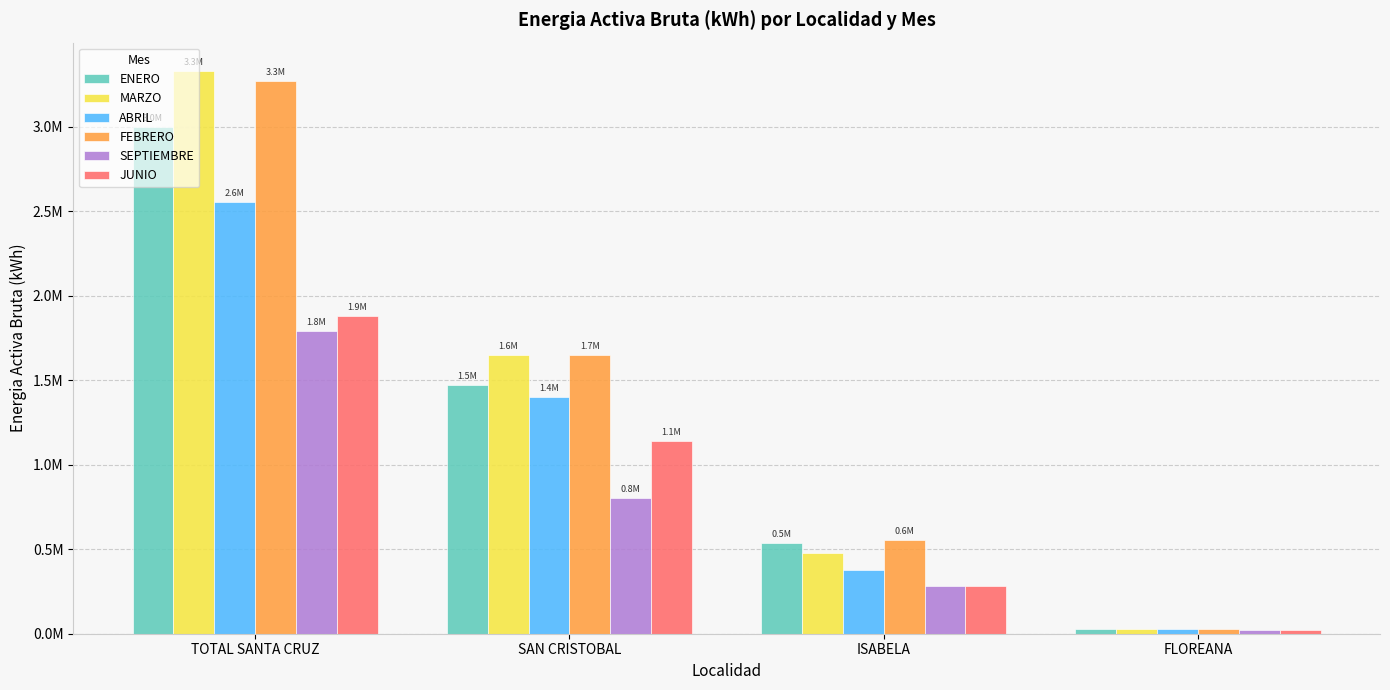

Does the chart contain stacked bars?

No